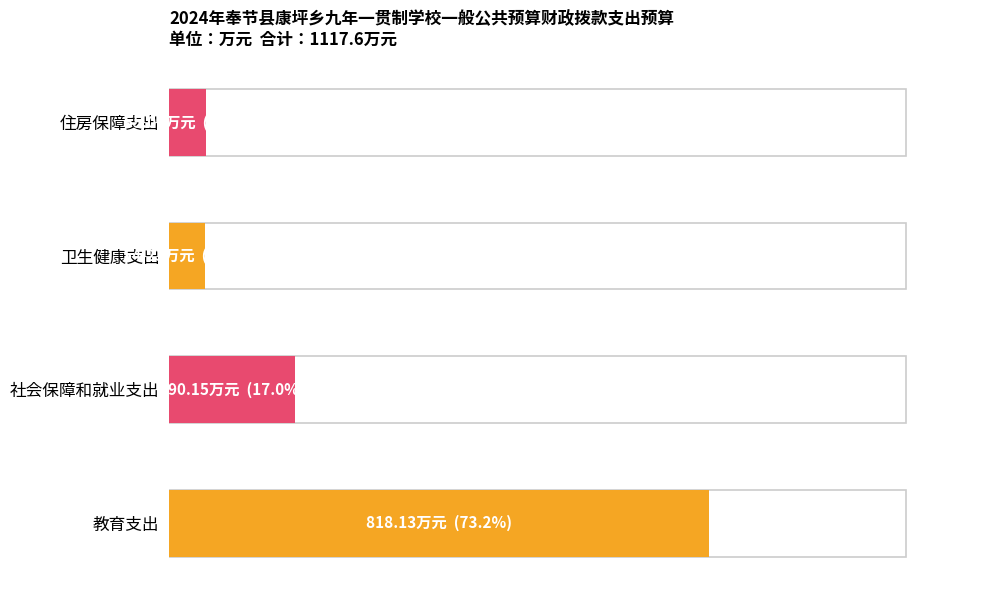

What is the difference between the second highest and minimum values?

135.9